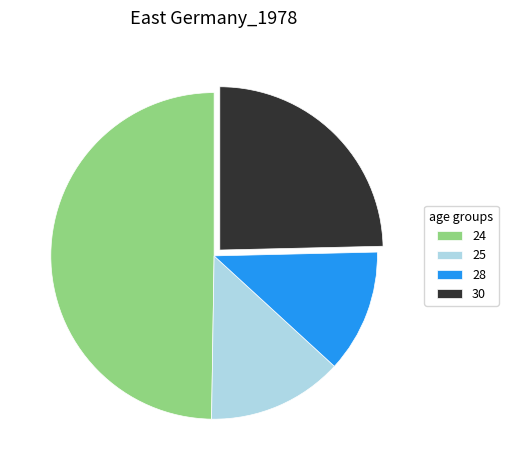

Count the number of slices in the pie.

4